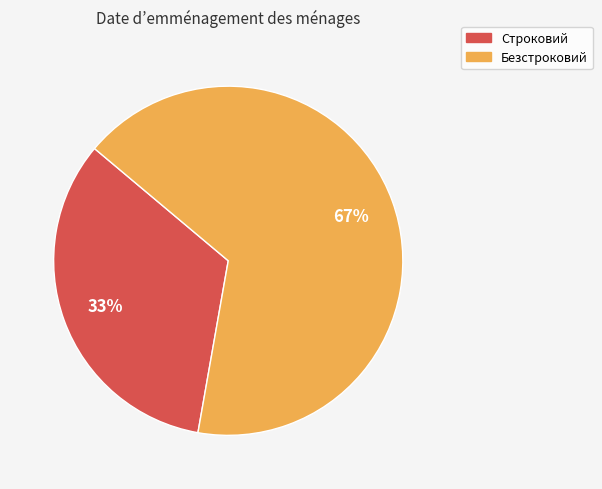

What is the ratio of the value at Безстроковий to the value at Строковий?

2.0